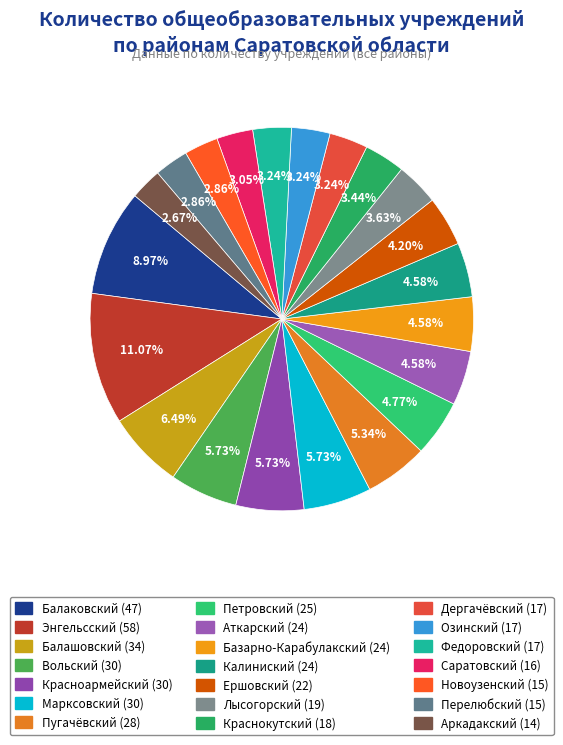

True or false: Аркадакский accounts for 3% of the total.

True